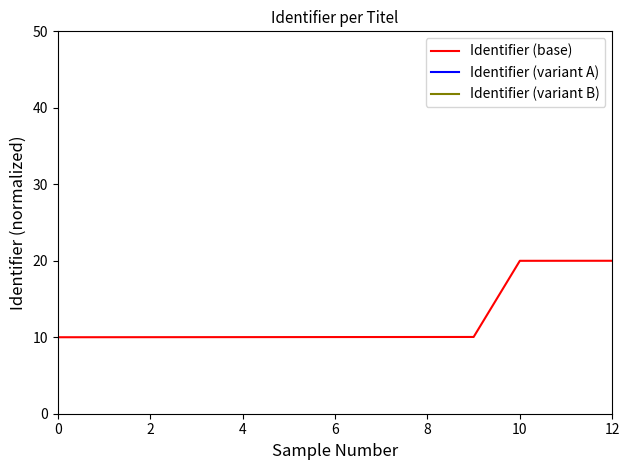

What value does the Identifier (base) series have at 4?

10.0